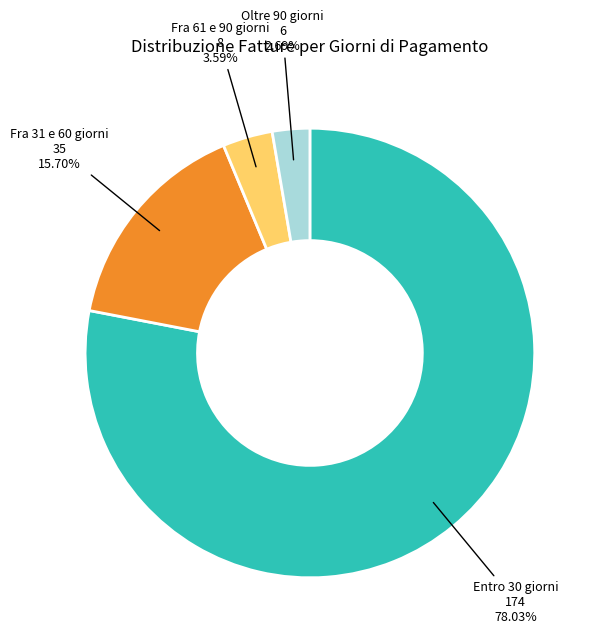

Does any single category account for the majority?

Yes